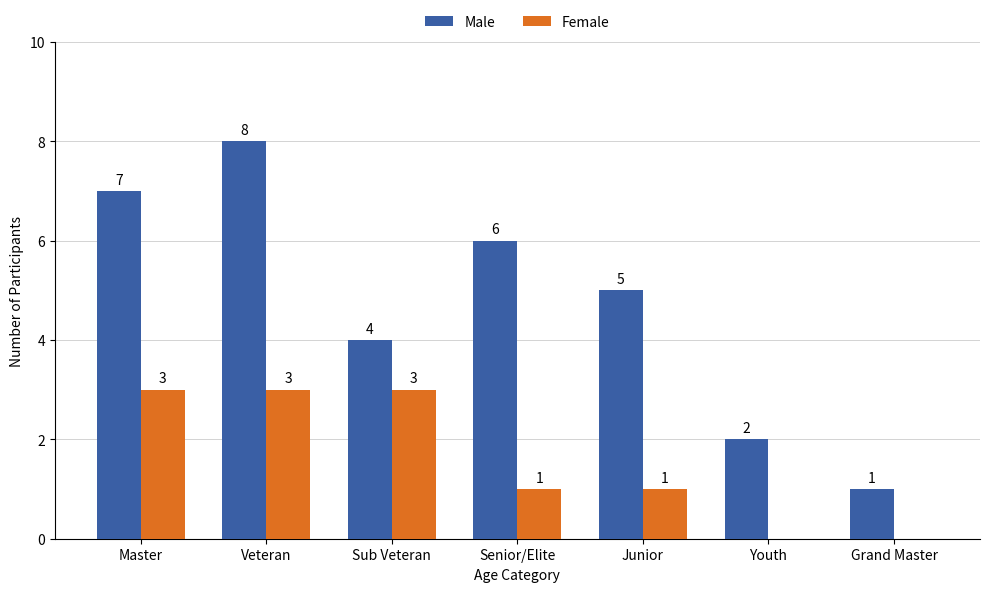

Reading right to left, list all the values displayed in this chart.

Male: 1	2	5	6	4	8	7
Female: 0	0	1	1	3	3	3